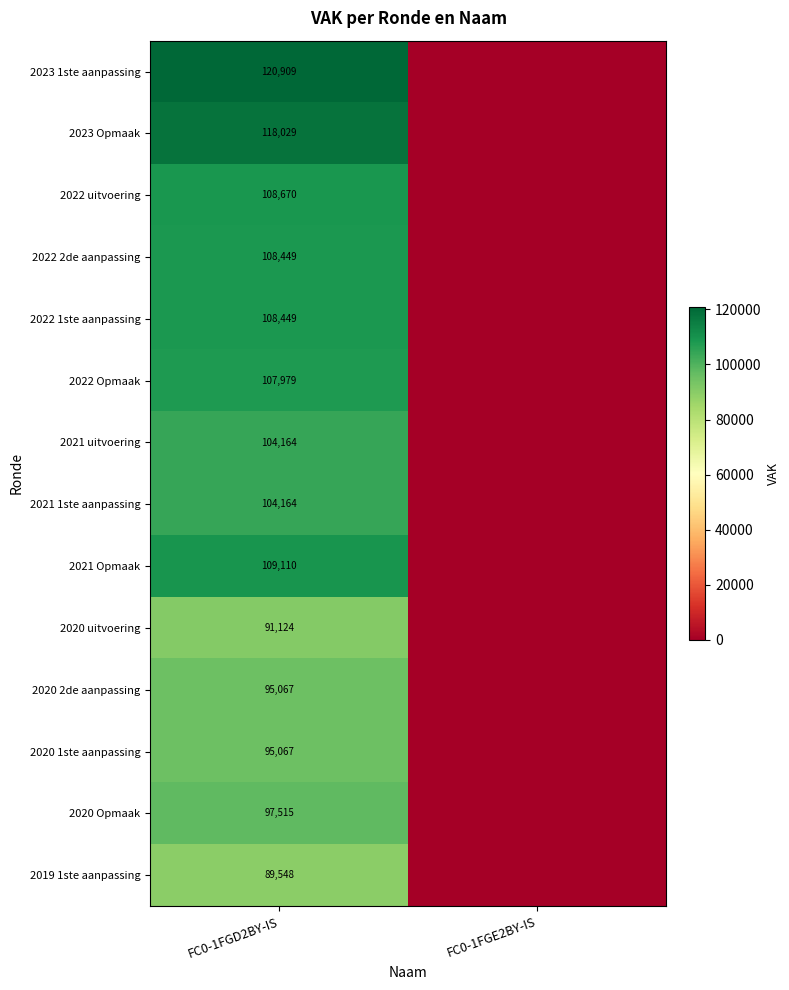

What is the total value across all series at FC0-1FGD2BY-IS?

1458244